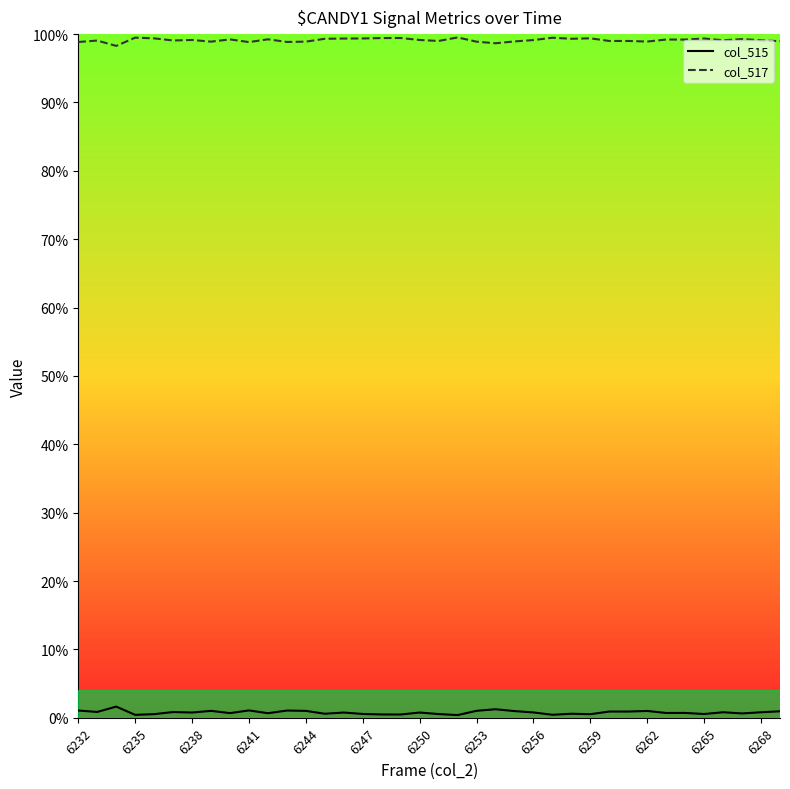

The col_515 series shows 13559 at 23. True or false?

False